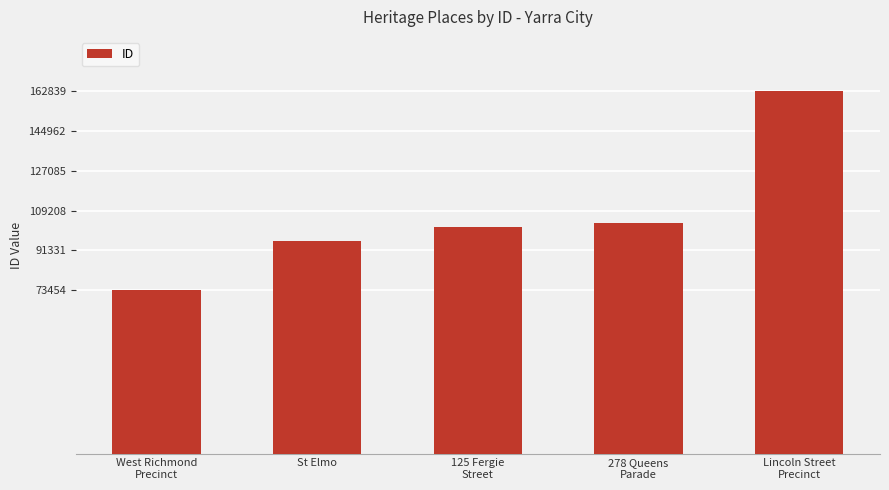

The value at 125 Fergie
Street is 180989. True or false?

False